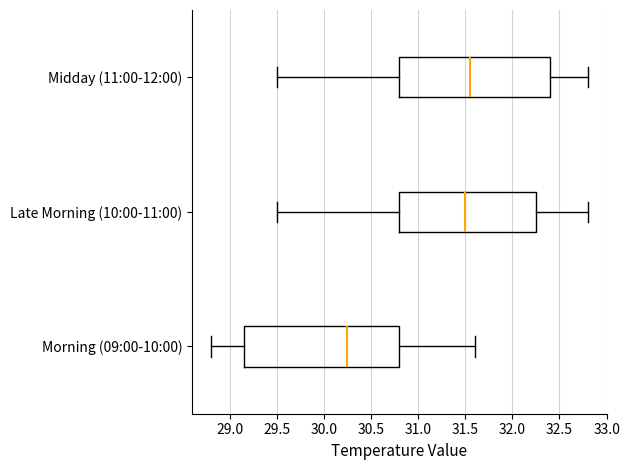

Where does the left whisker of the box for Midday (11:00-12:00) end on the x-axis? The values are not printed on the chart, so give them approximately, as read against the axis.

29.50